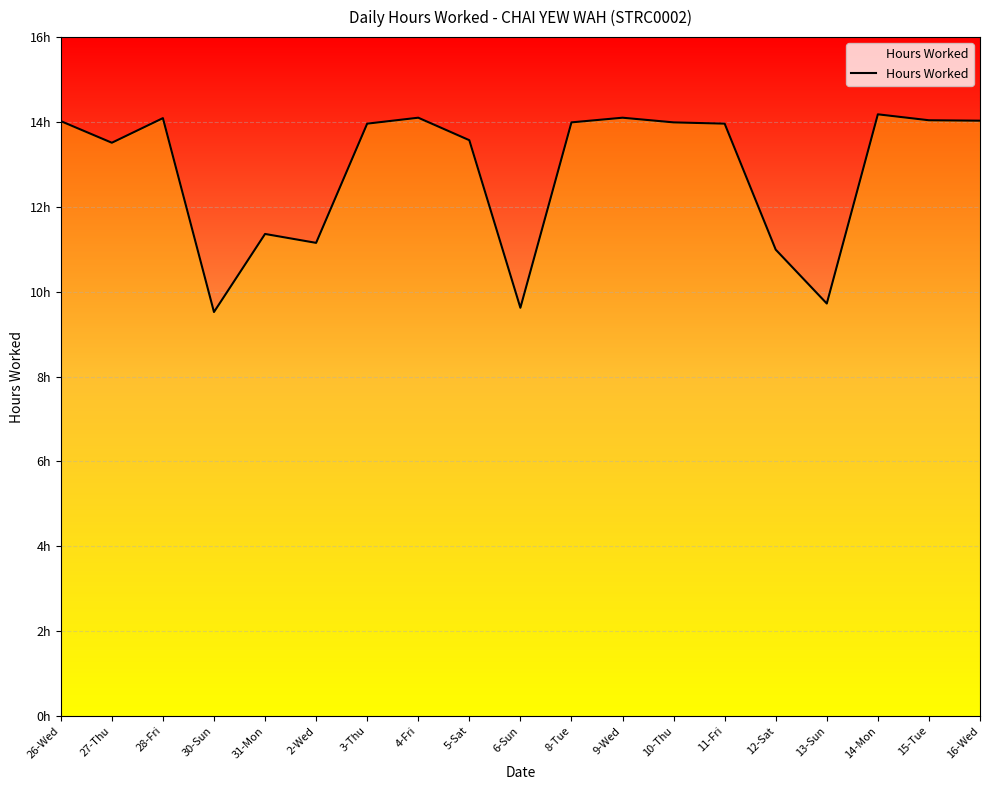

List the labels in order of value, largest first.

14-Mon, 4-Fri, 9-Wed, 28-Fri, 15-Tue, 16-Wed, 26-Wed, 8-Tue, 10-Thu, 3-Thu, 11-Fri, 5-Sat, 27-Thu, 31-Mon, 2-Wed, 12-Sat, 13-Sun, 6-Sun, 30-Sun